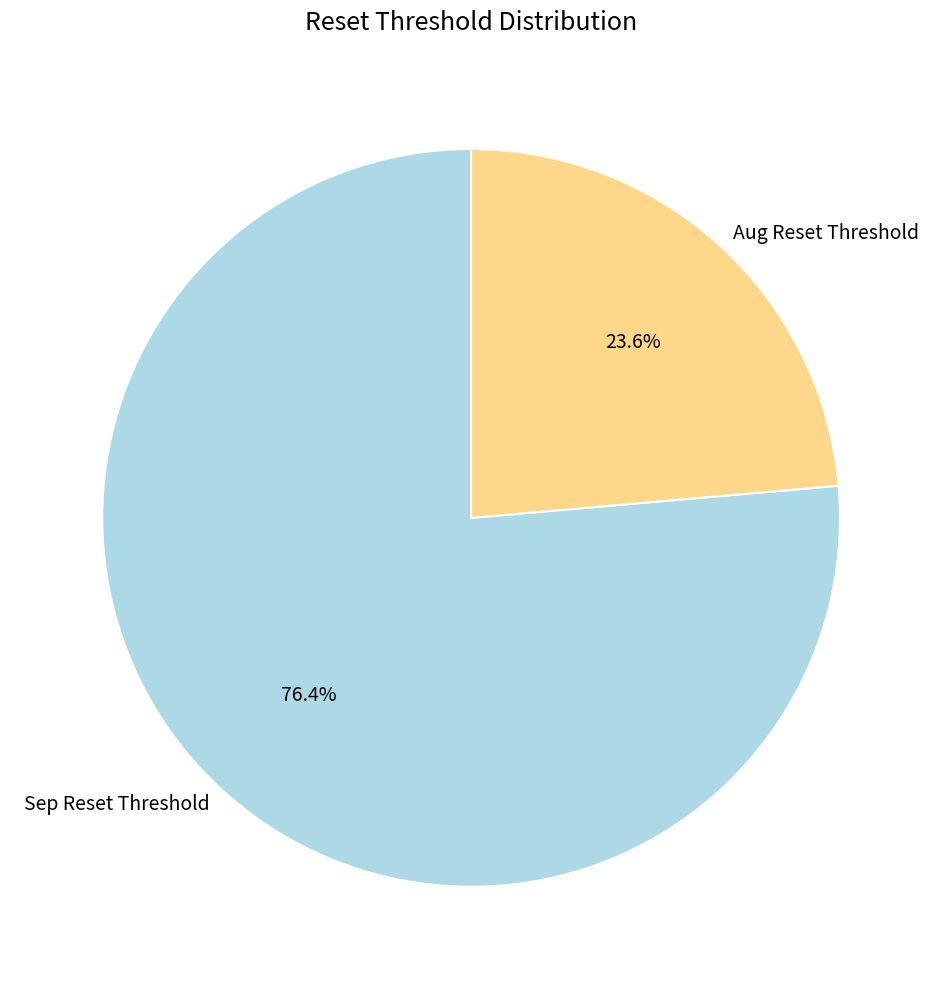

What is the ratio of the value at Sep Reset Threshold to the value at Aug Reset Threshold?

3.2